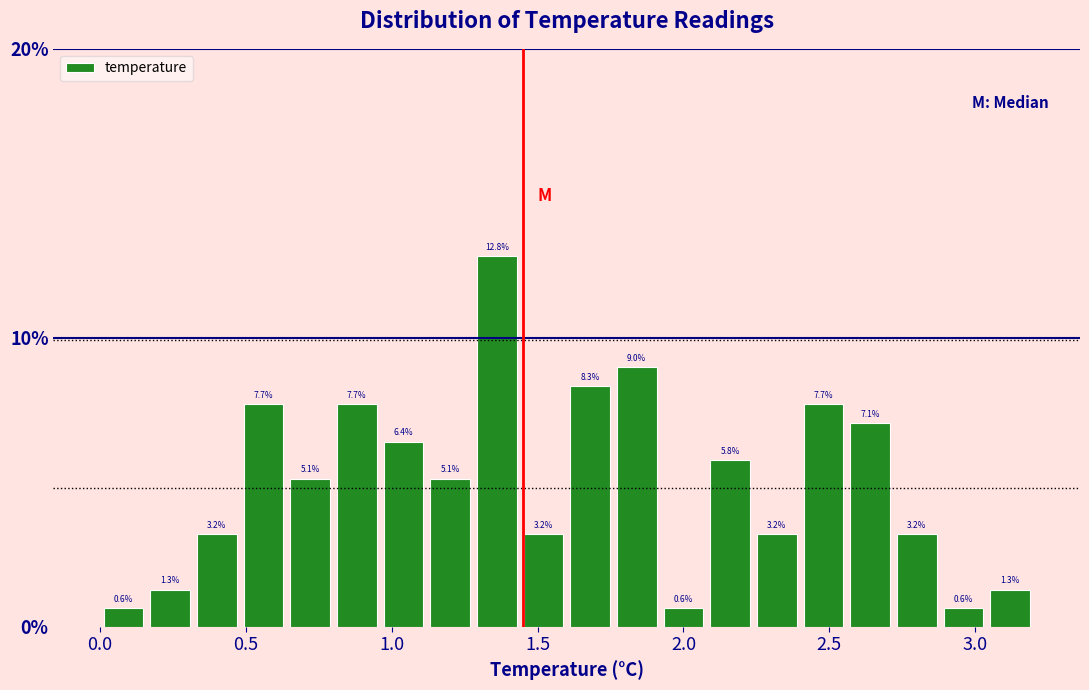

Read against the x-axis, roughly where is the centre of the tallest bar?

1.35